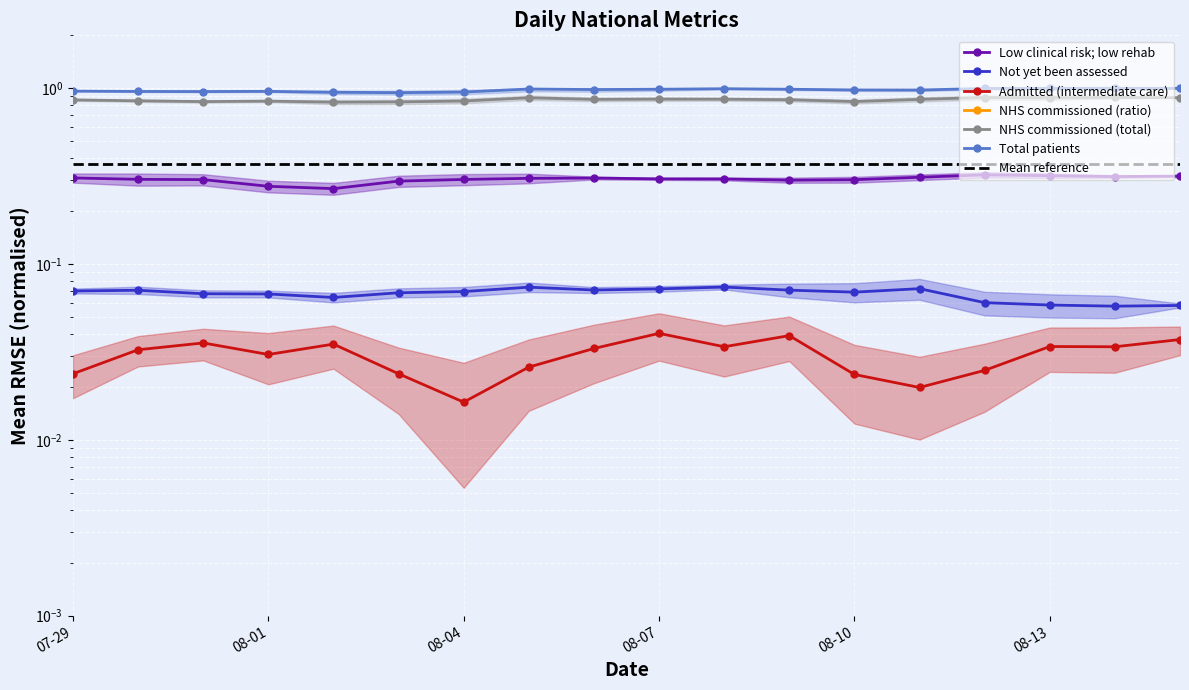

What is the label of the 10th point from the left?

08-07